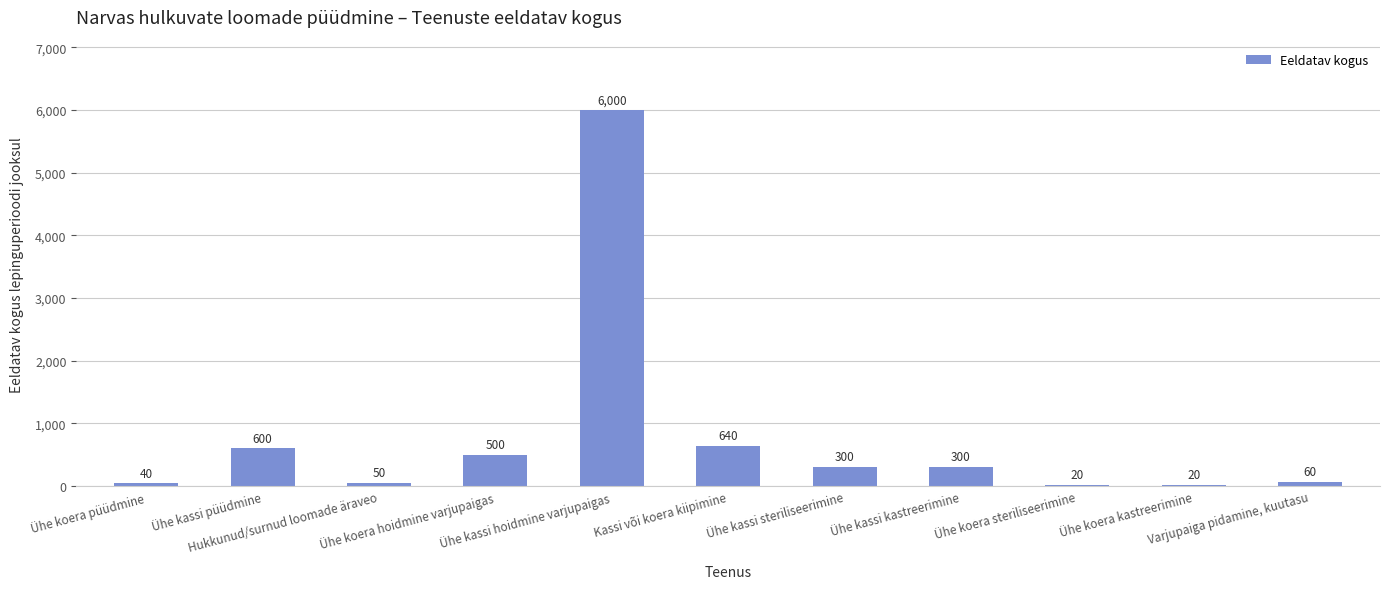

What is the maximum value shown in the chart?

6000